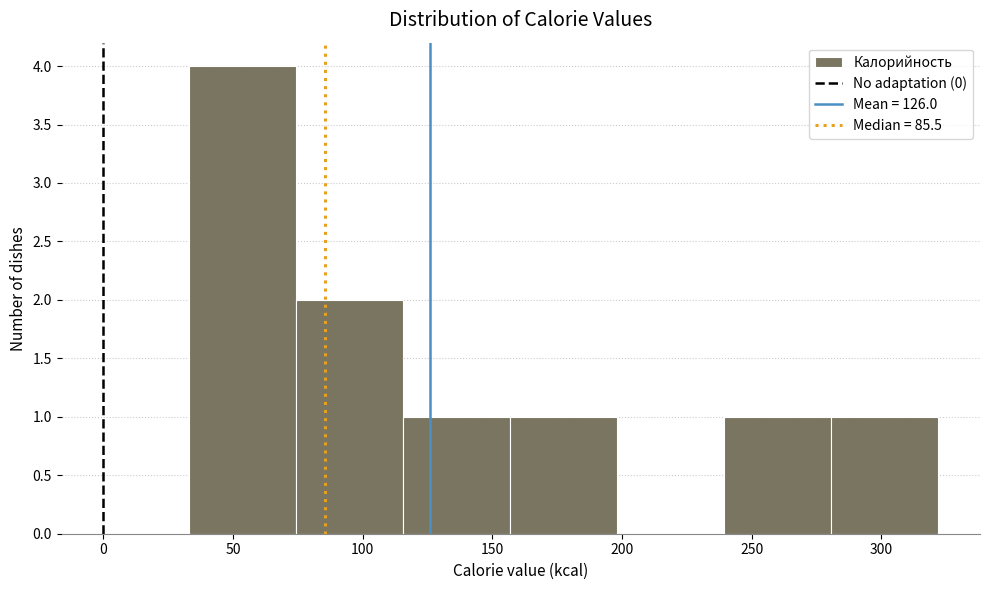

What is the height of the bar covering 280 to 320 on the x-axis? Neither the bar edges nor the heights are printed on the chart, so give them approximately, as read against the axes.

1